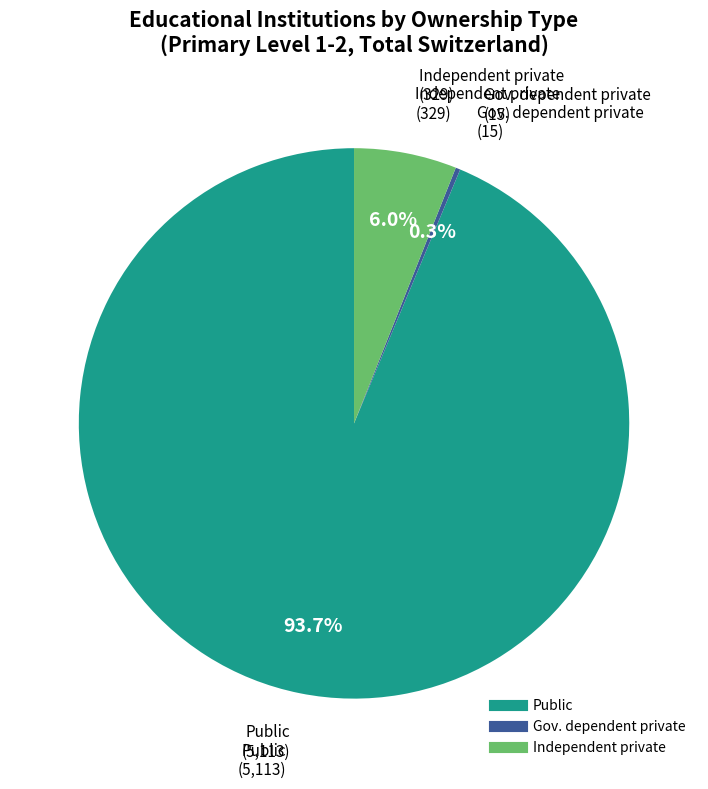

Is there a majority slice in this chart?

Yes